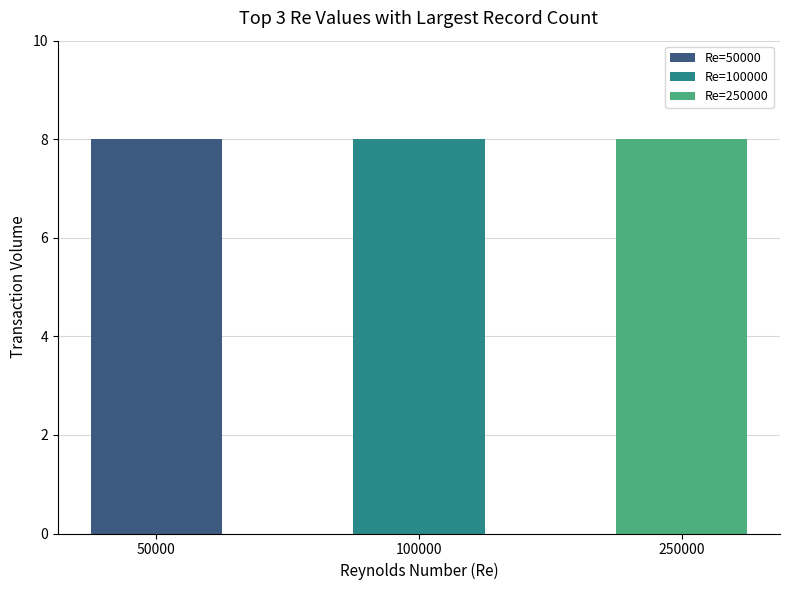

At which category is the sum across all series the highest?

50000